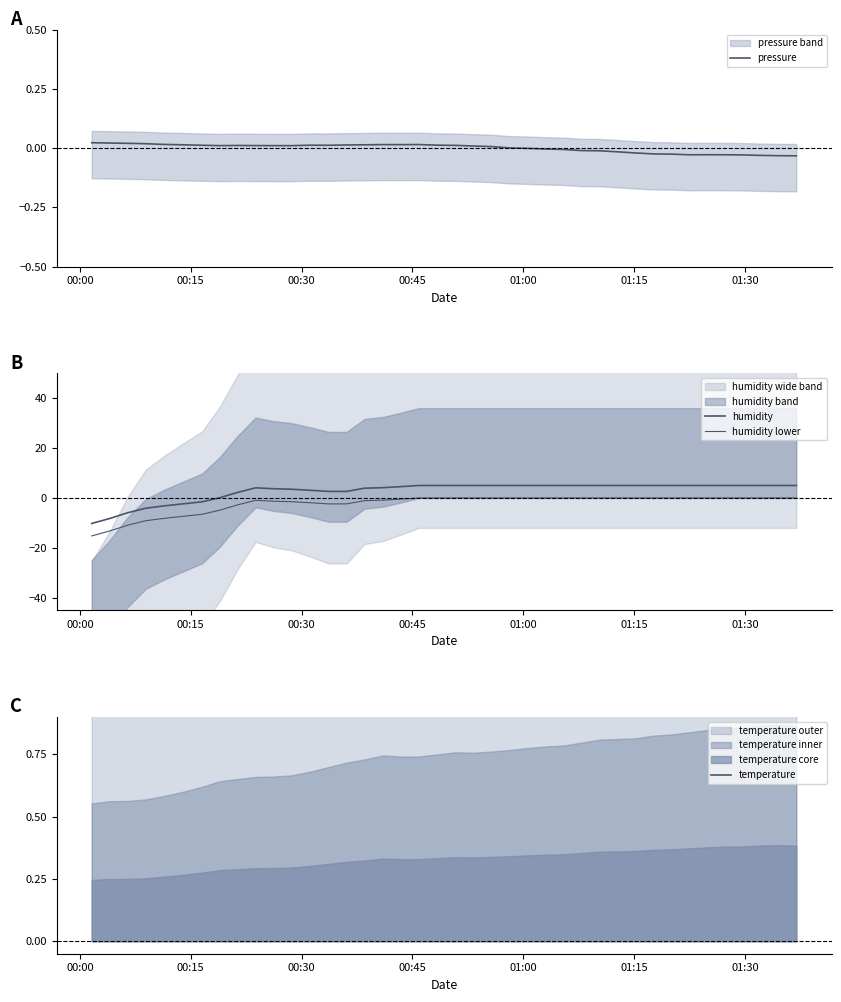

How many intersections are there between pressure and humidity lower?

1